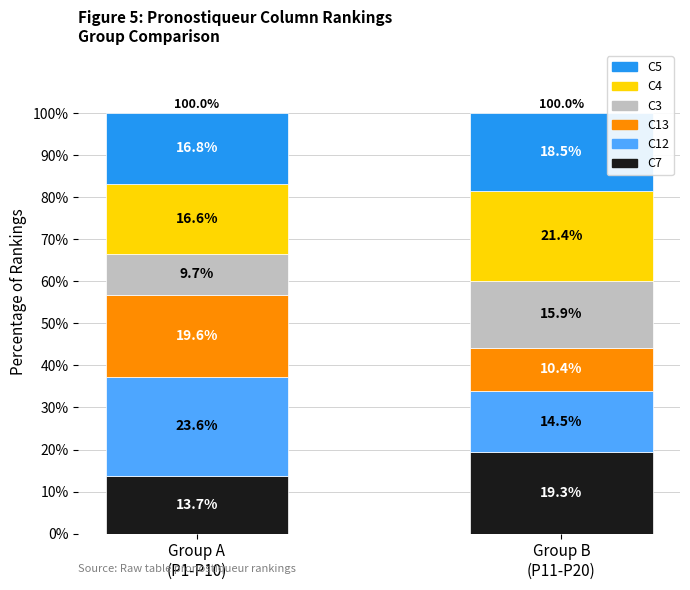

What is the maximum value for C7?

19.3